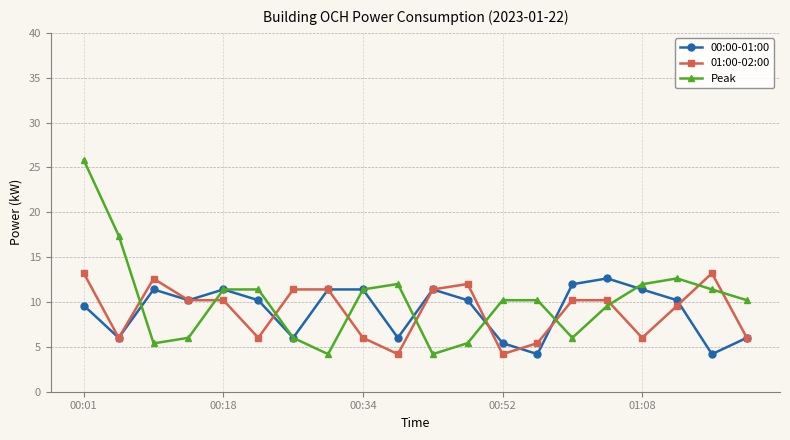

What is the lowest value of the 01:00-02:00 series?

4.2